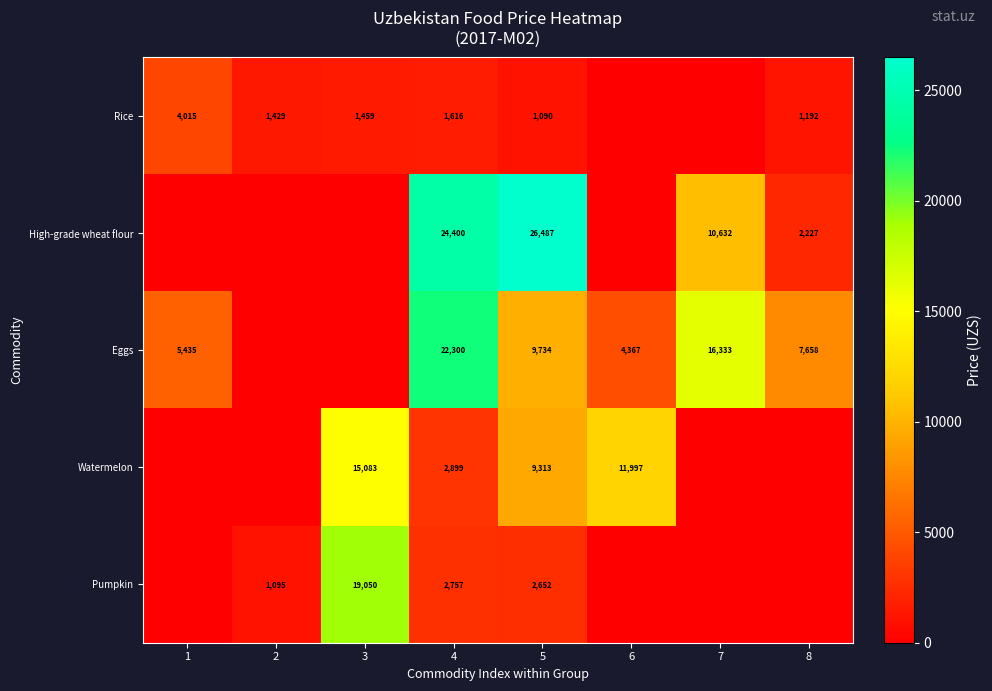

Which series changed the most between 4 and 5?

Eggs